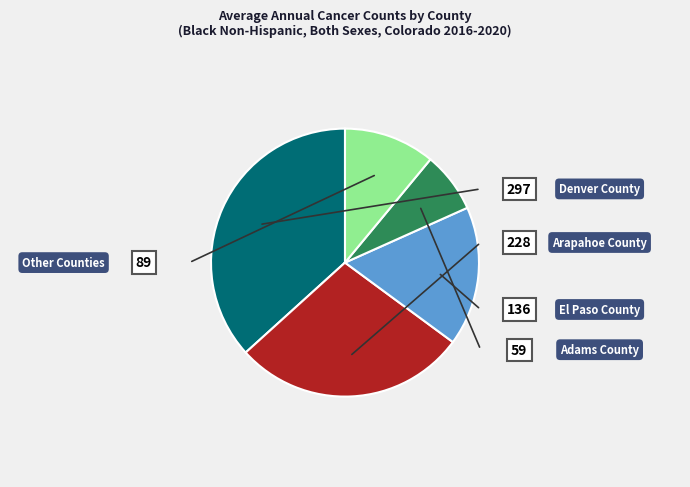

Is there any slice that represents more than half of the pie?

No